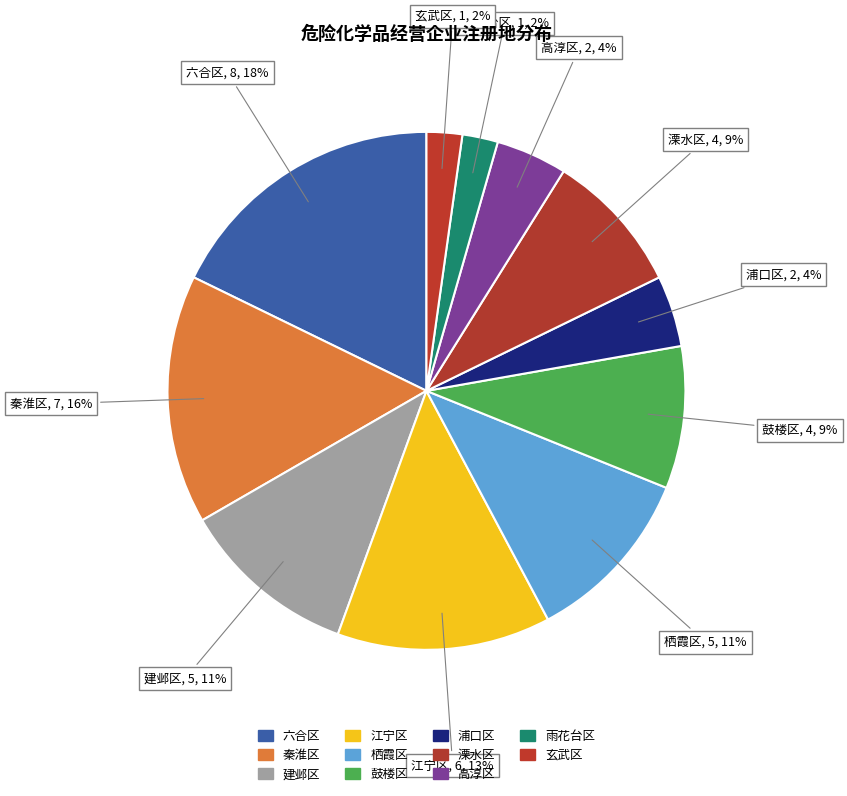

How many segments does this pie chart have?

11